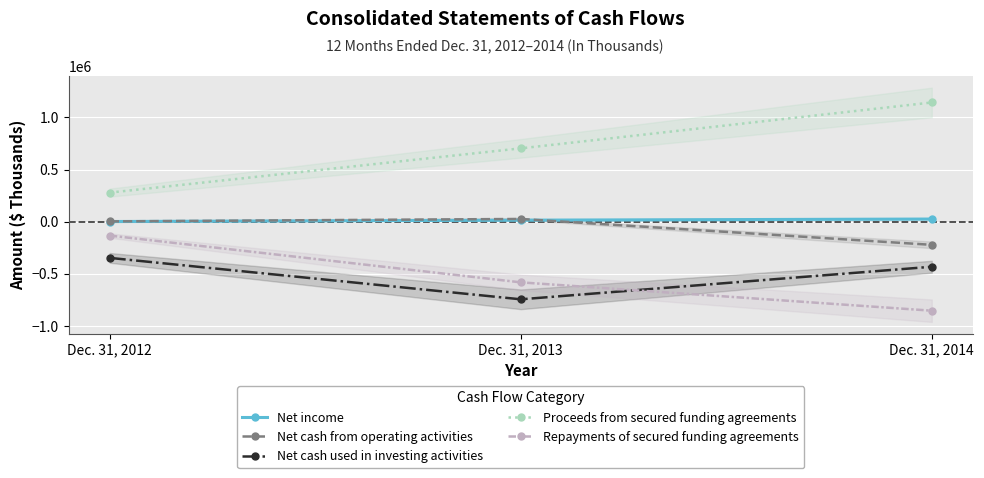

What is the value of the Repayments of secured funding agreements point at the 1st from the left?

-134097